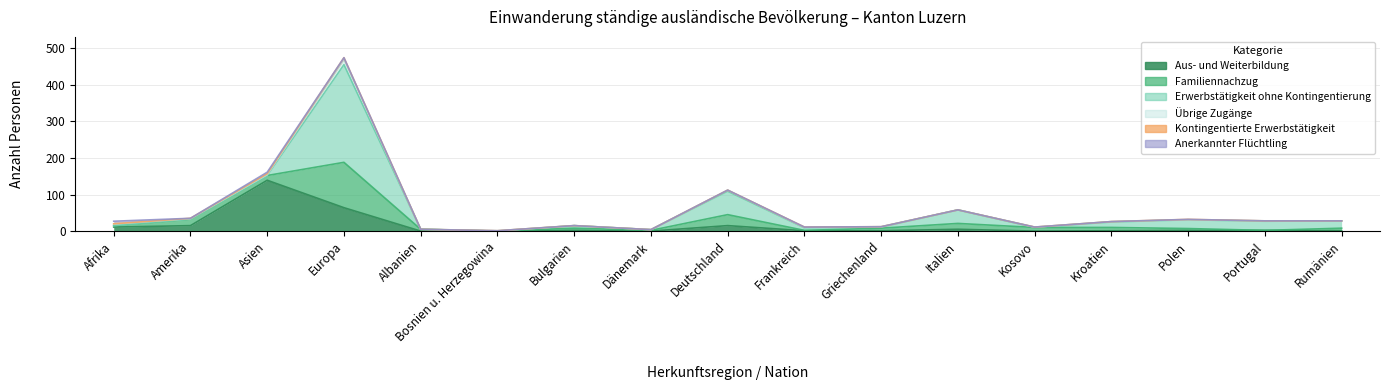

Which label corresponds to the largest value in the chart?

Europa